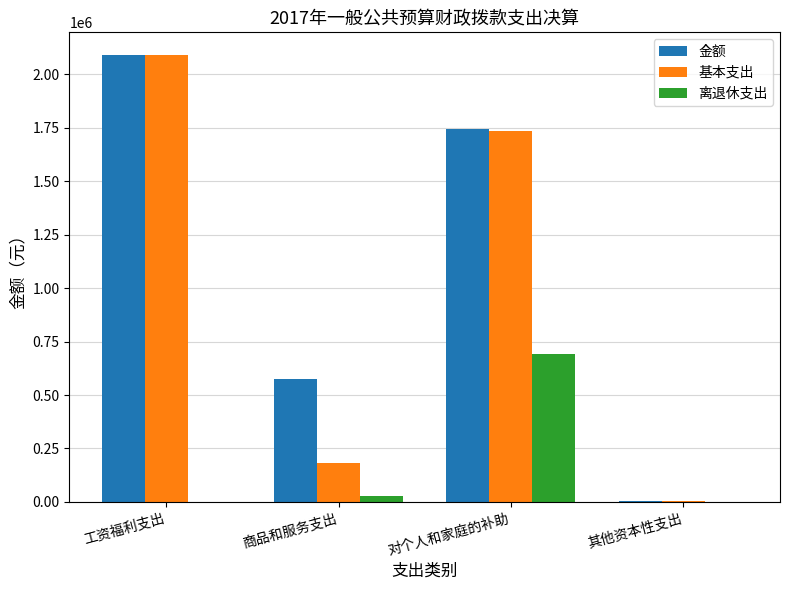

Count the number of categories in the chart.

4